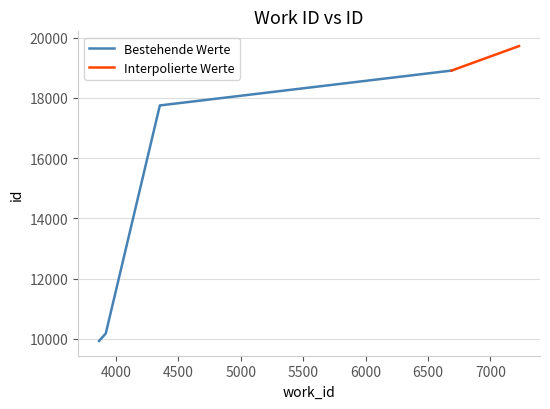

What is the difference between the maximum and minimum values?

9798